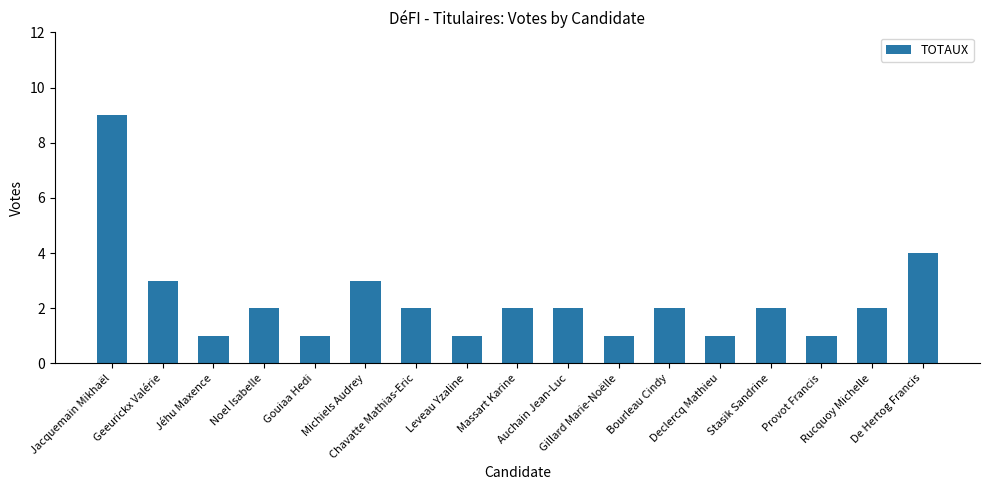

What is the greatest value displayed?

9